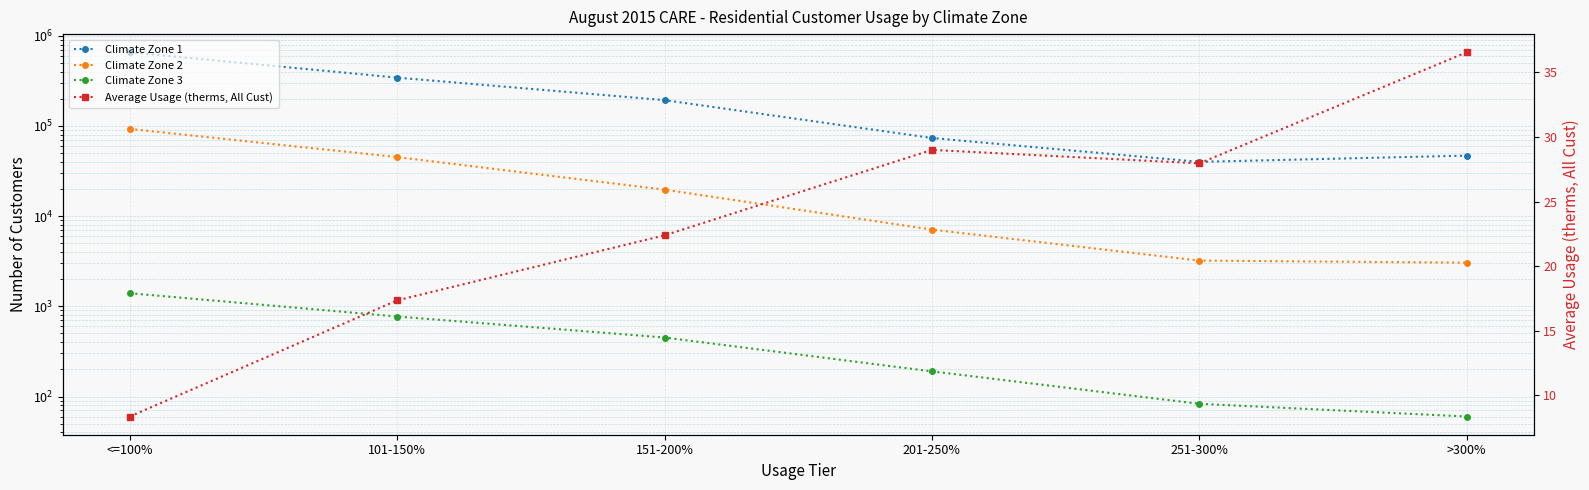

Which series has the largest total across all categories?

Climate Zone 1